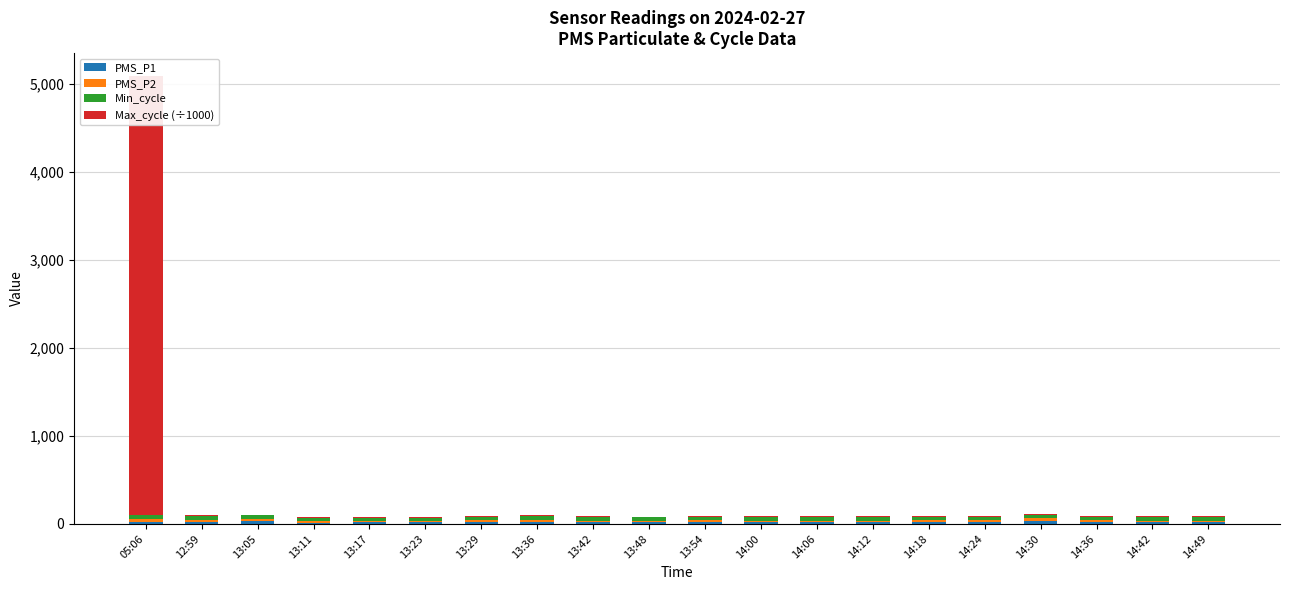

Which series changed the most between 13:29 and 13:54?

PMS_P1